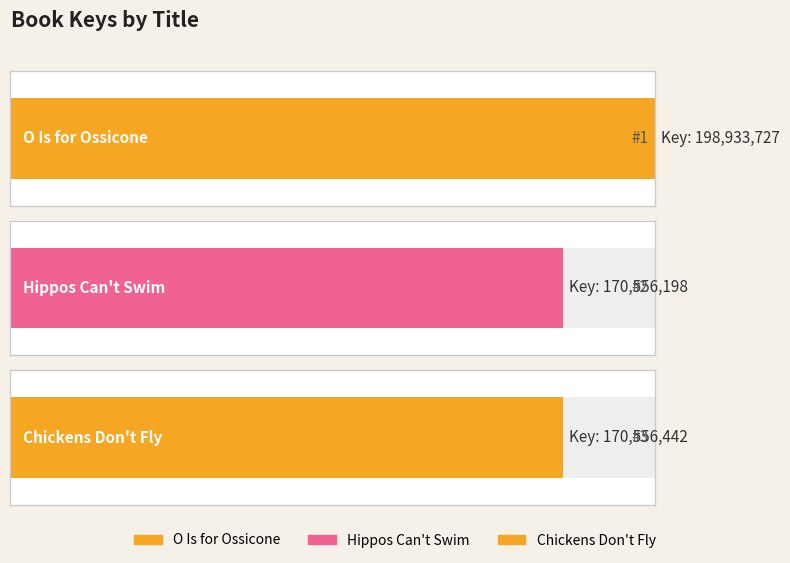

Which category has the highest value across all series?

O Is for Ossicone